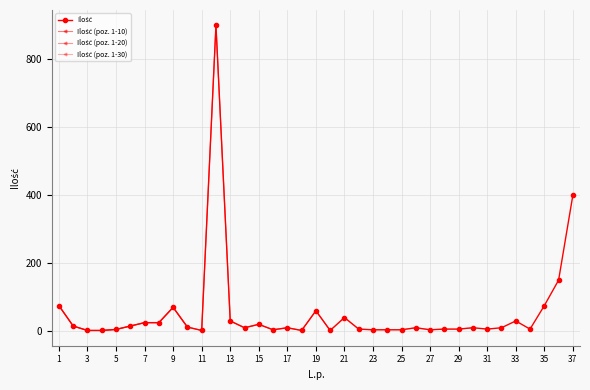

How many lines are shown in the chart?

1